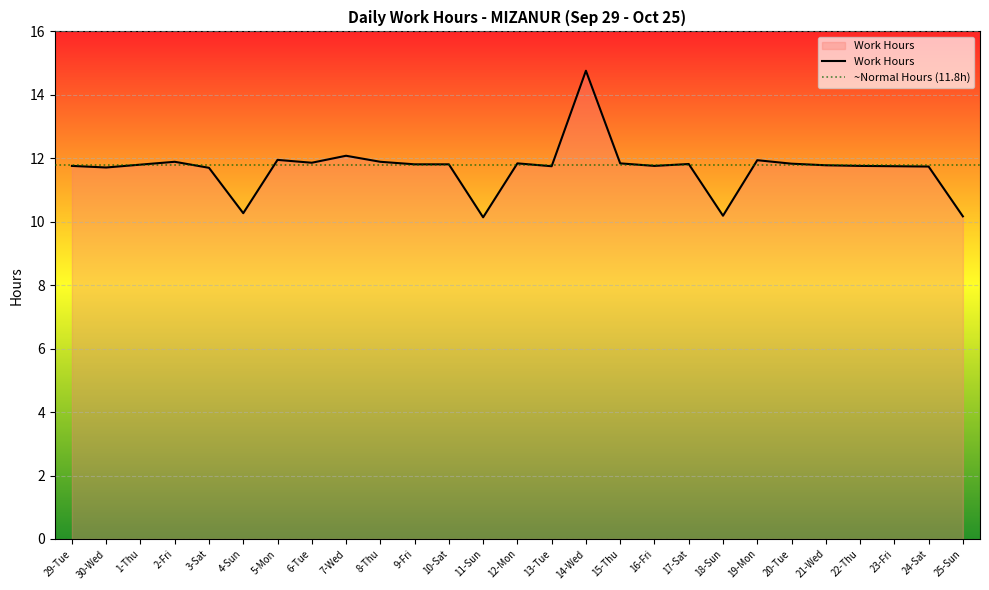

What position from the left is 6-Tue?

8